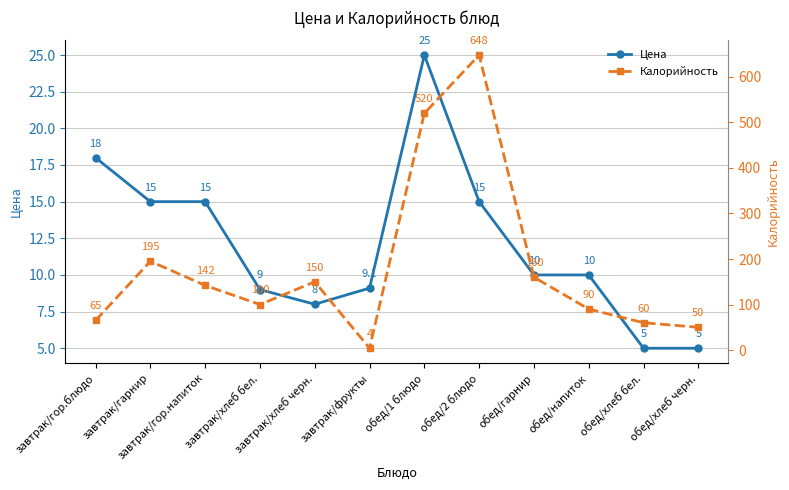

What is the label of the 8th point from the right?

завтрак/хлеб черн.